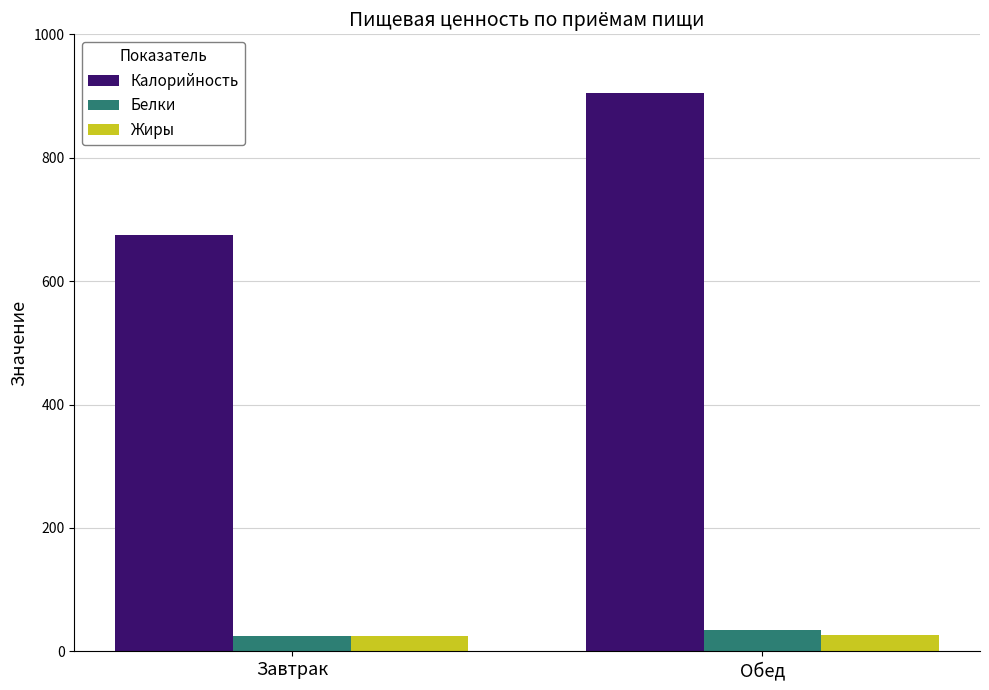

Which series has the widest spread of values?

Калорийность